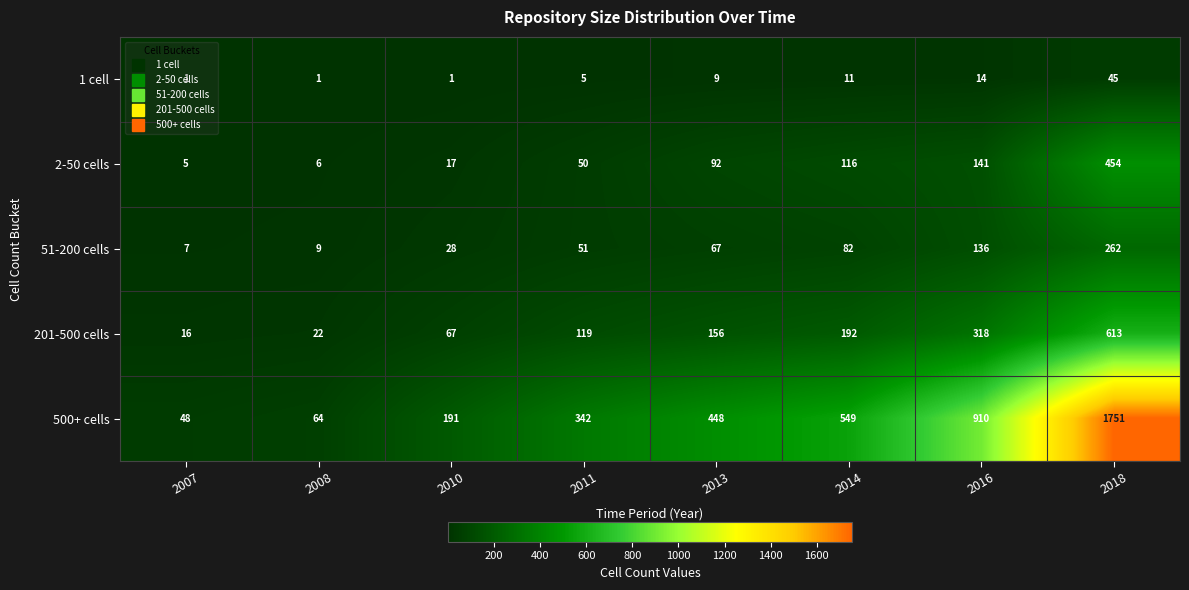

Which series has the largest range (max minus min)?

500+ cells